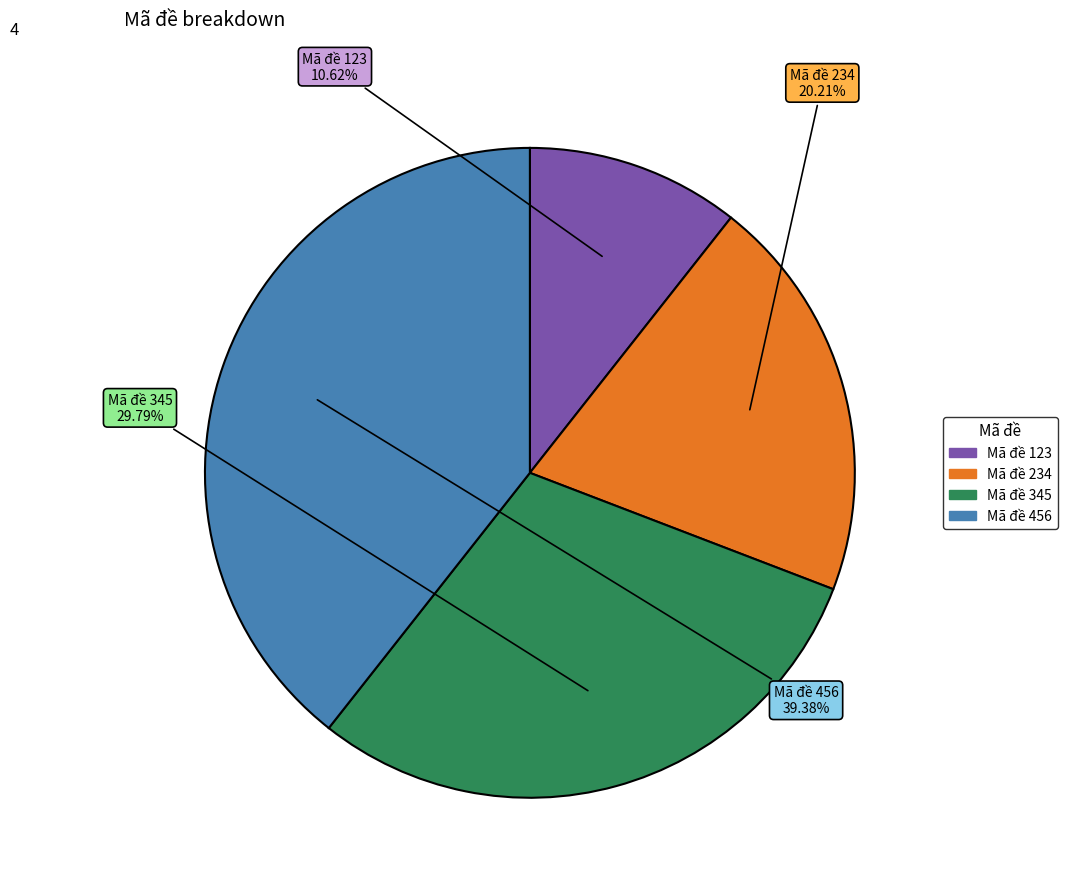

Is there any slice that represents more than half of the pie?

No